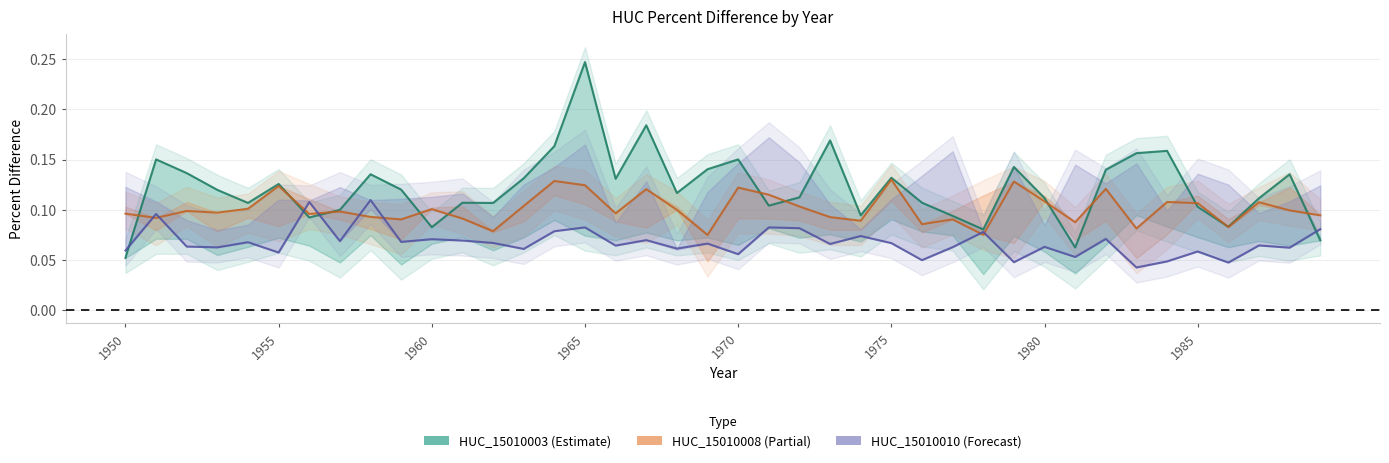

How many interior local valleys does the HUC_15010008 series have?

13